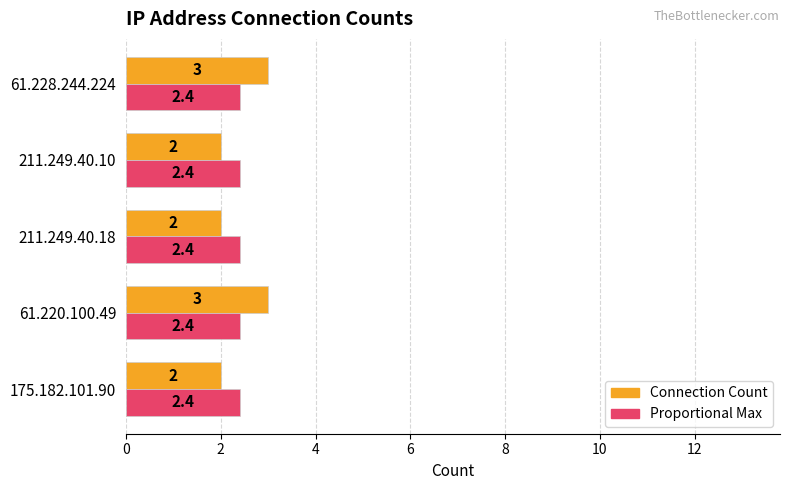

How many distinct data groups are displayed?

2